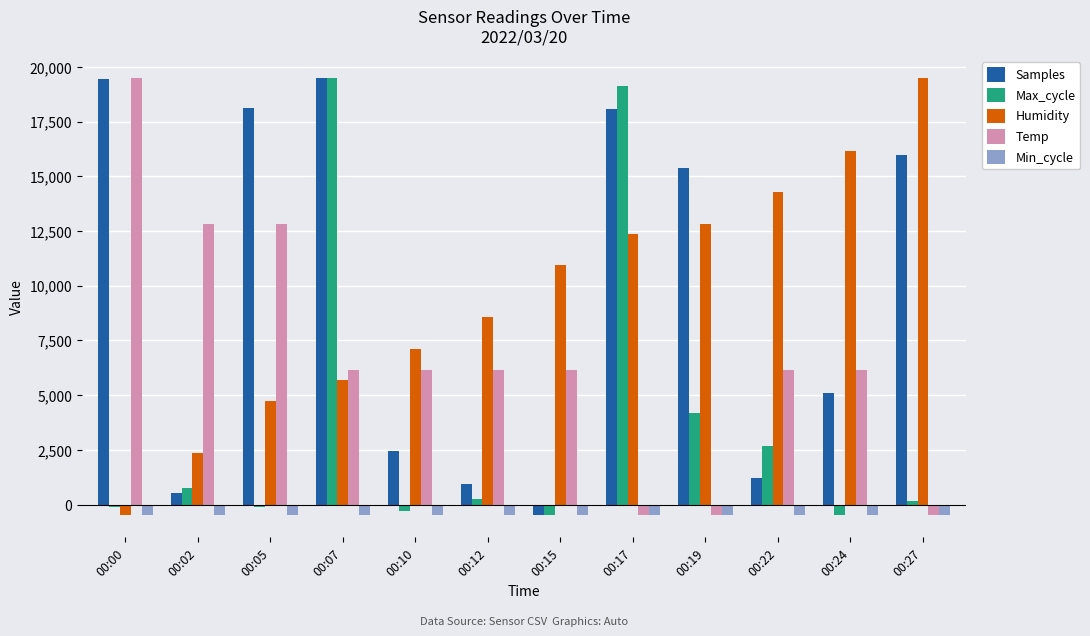

Does the chart contain stacked bars?

No